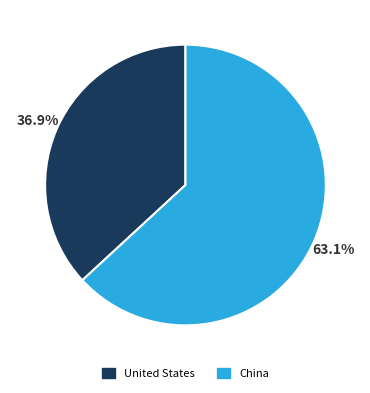

How much of the chart is everything except China?

36.9%